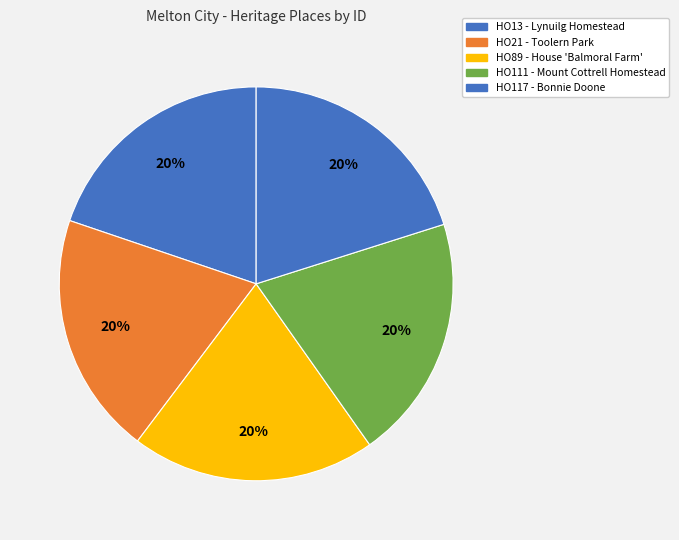

How many slices are in this pie chart?

5